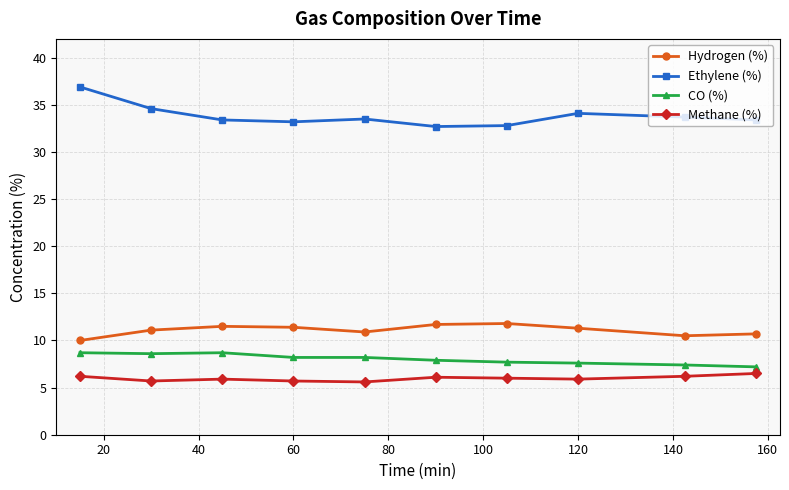

What is the difference between the maximum and minimum values in the CO (%) series?

1.5